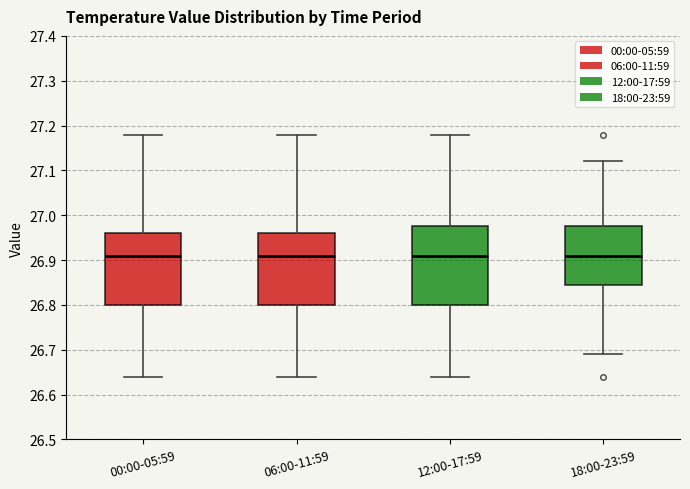

Comparing the boxes themselves (not the whiskers), which one is the tallest?

12:00-17:59